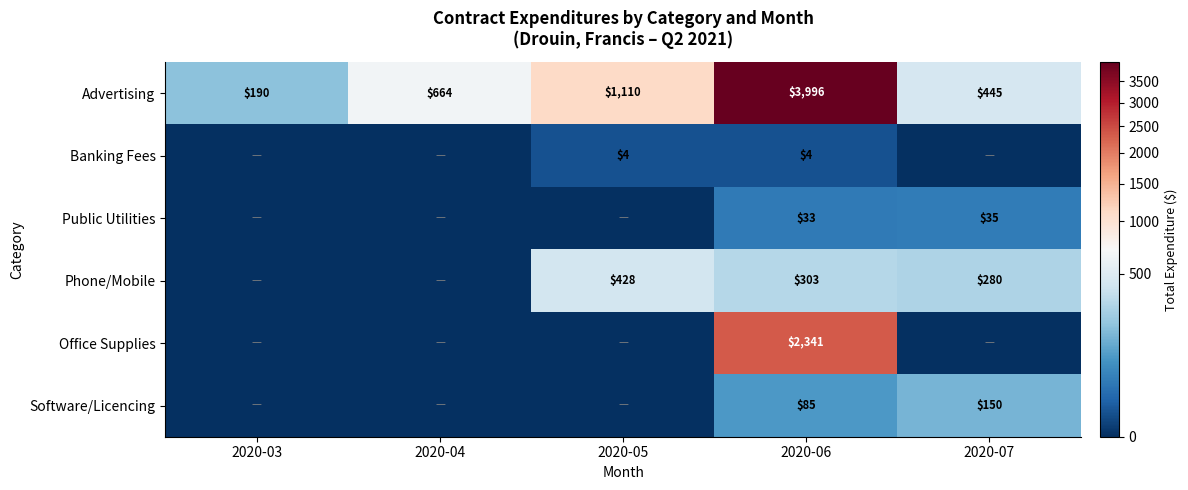

What is the spread (max minus min) of values at 2020-05?

1110.0